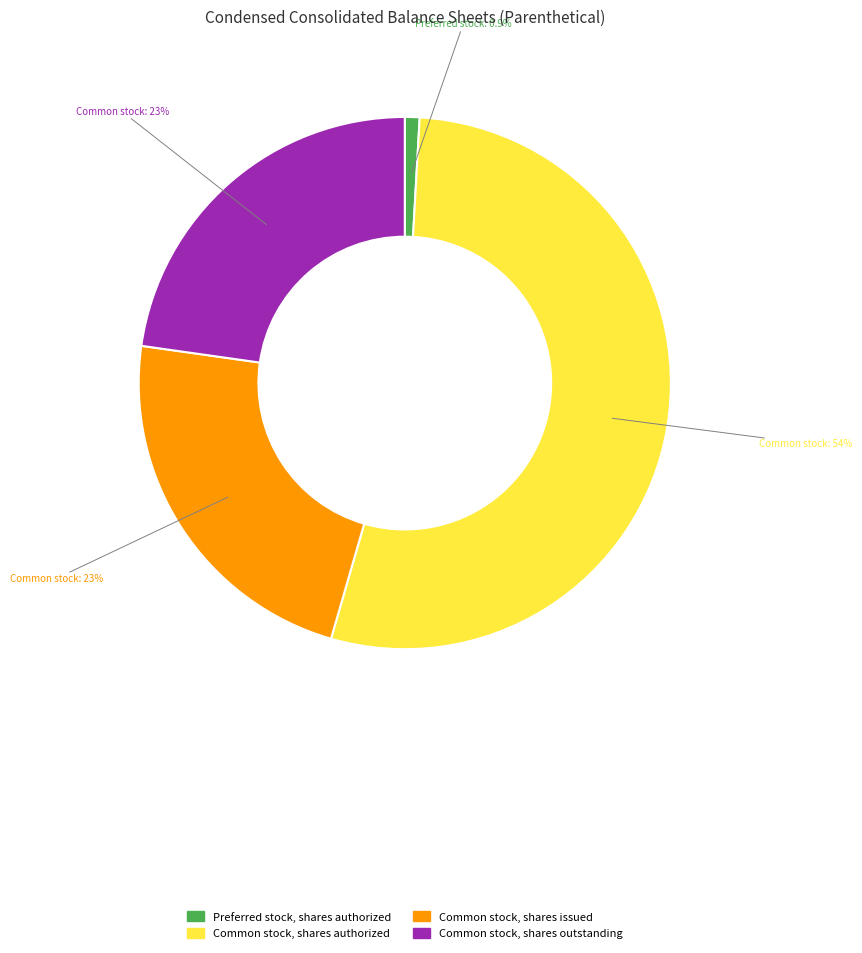

What percentage is the Common stock, shares authorized slice, to the nearest percent?

54%